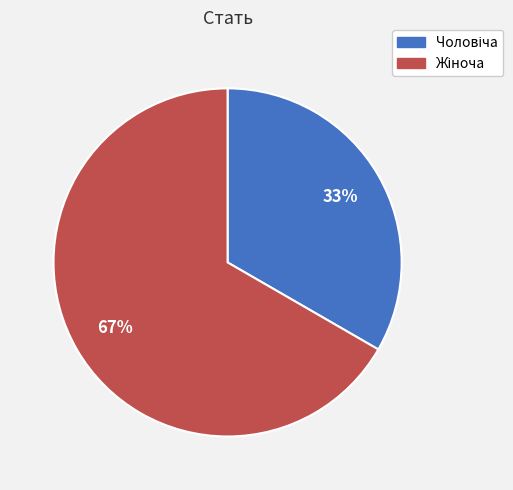

Is there a majority slice in this chart?

Yes